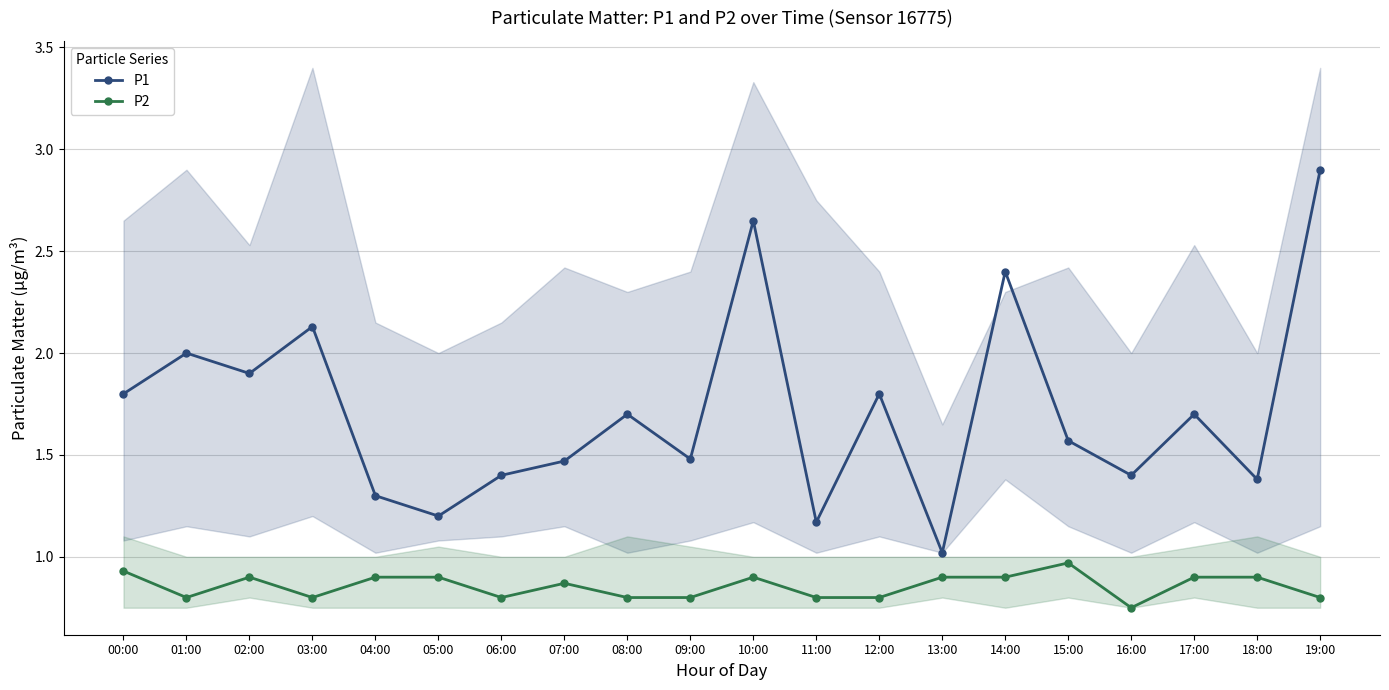

Is this an area chart (filled region under the line)?

No